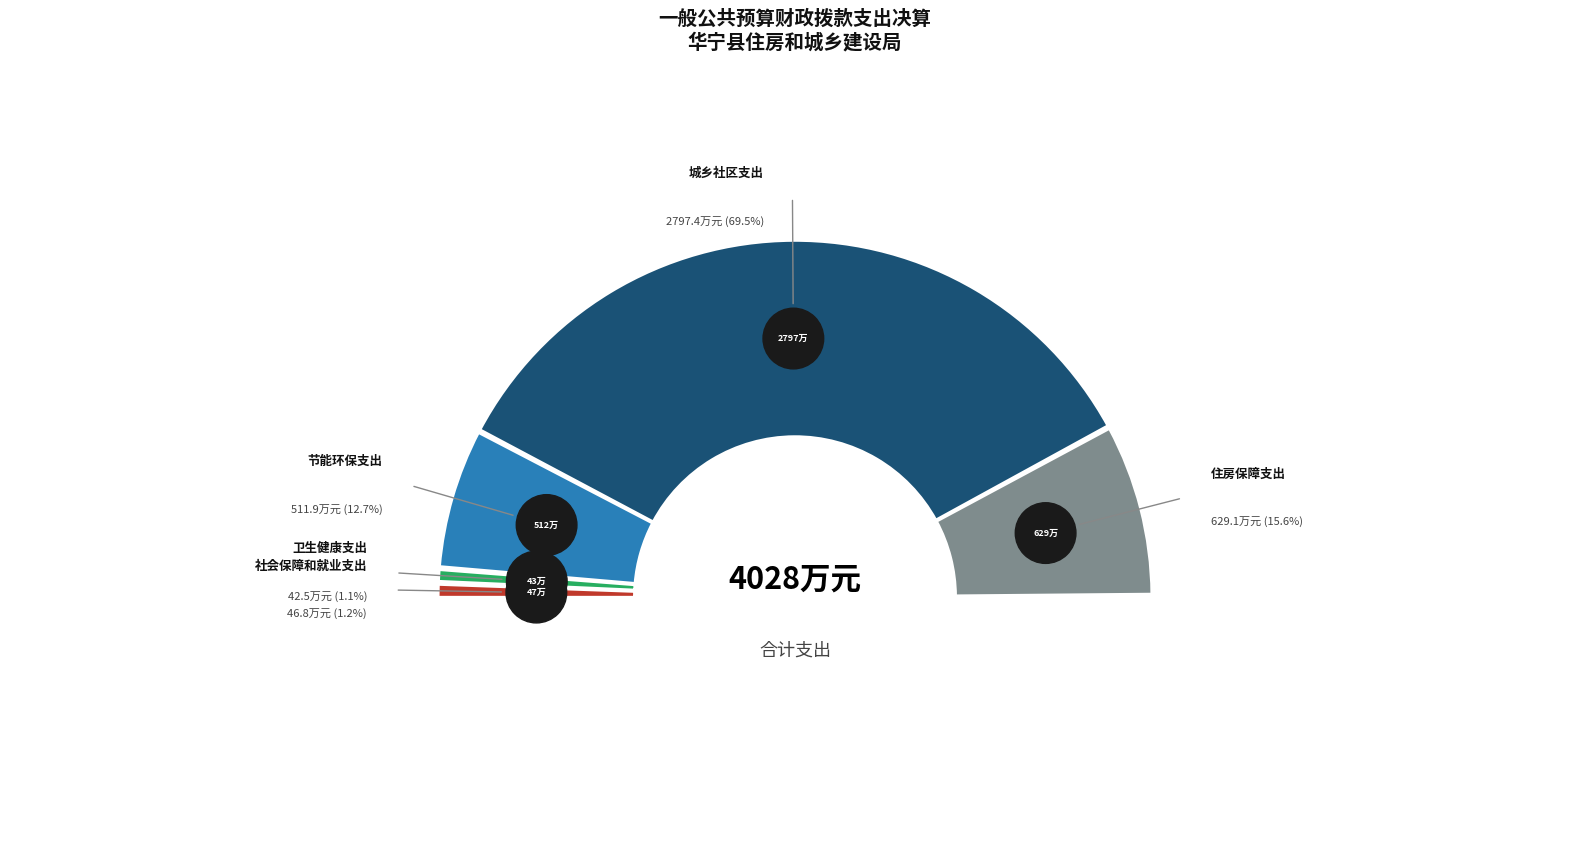

True or false: 社会保障和就业支出 accounts for 11% of the total.

False